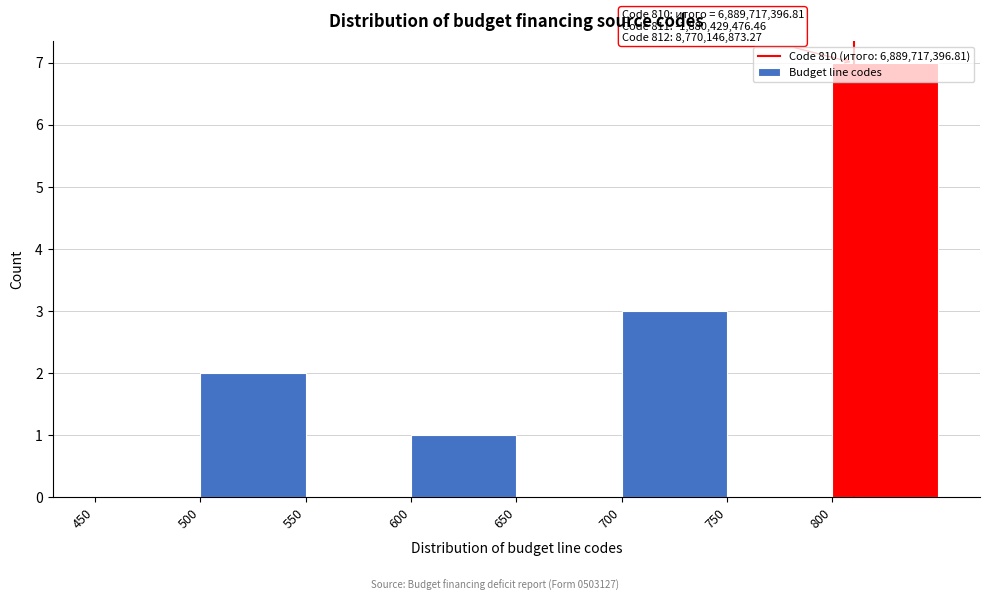

Which range on the x-axis has the tallest bar?

800 to 850